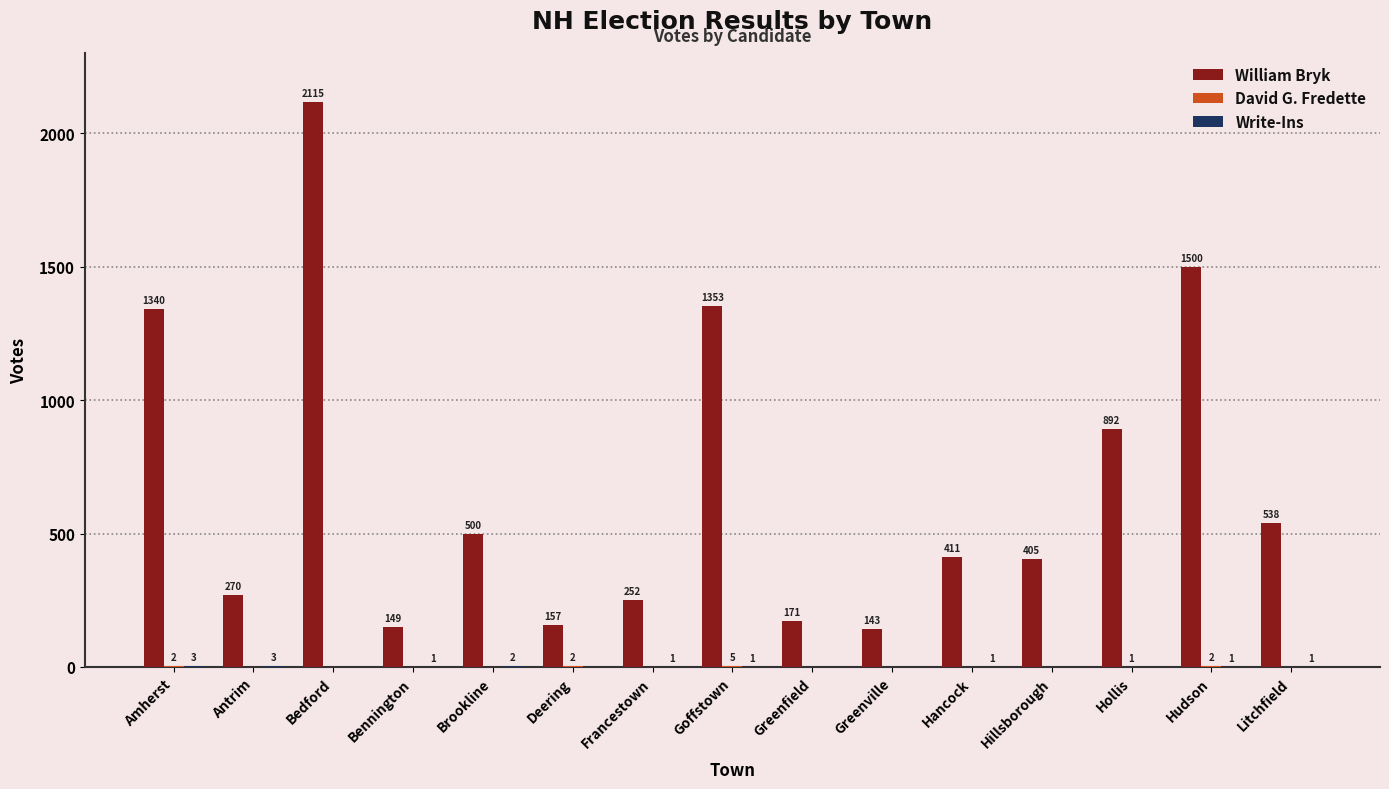

True or false: William Bryk has a value of 939 at Hudson.

False